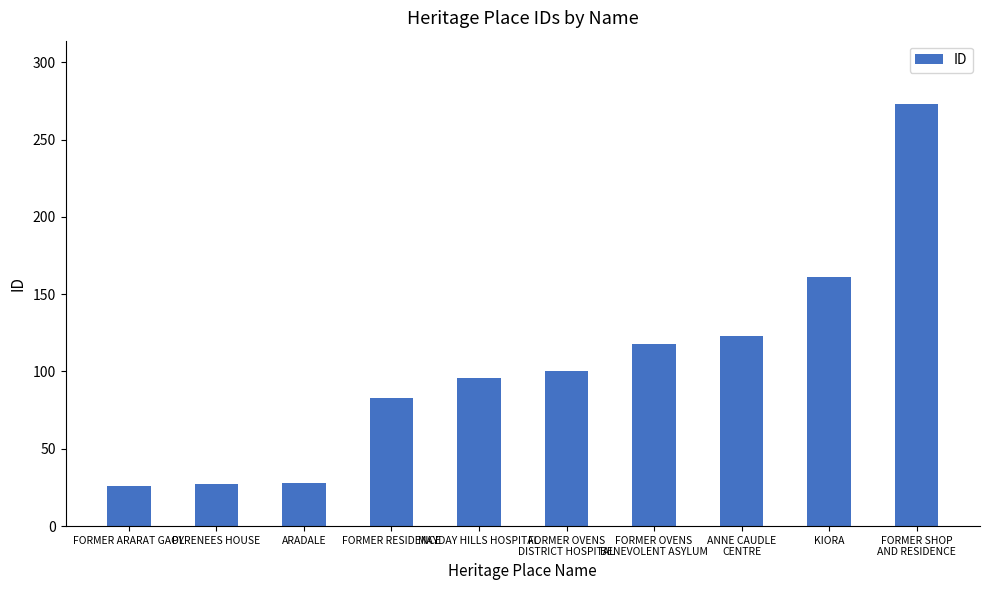

True or false: the data shows 400 at FORMER SHOP
AND RESIDENCE.

False